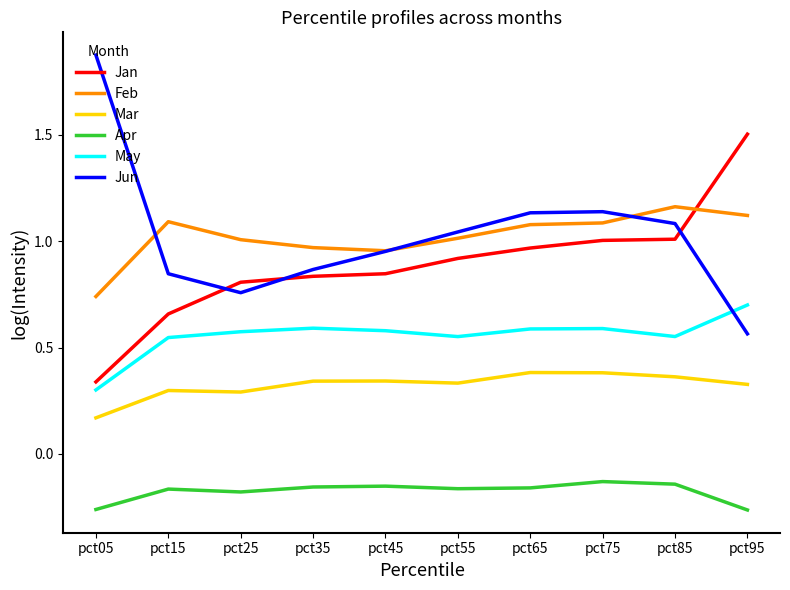

Which category has the highest value across all series?

pct05